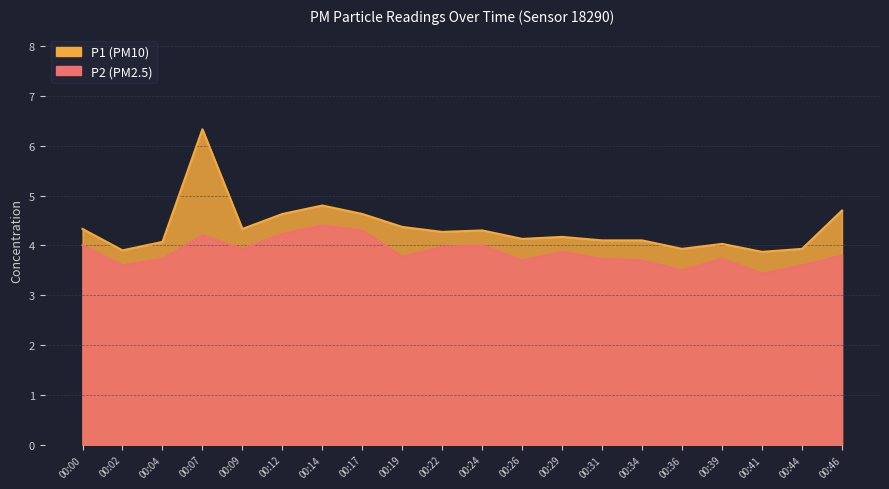

True or false: P1 and P2 cross at least once.

False